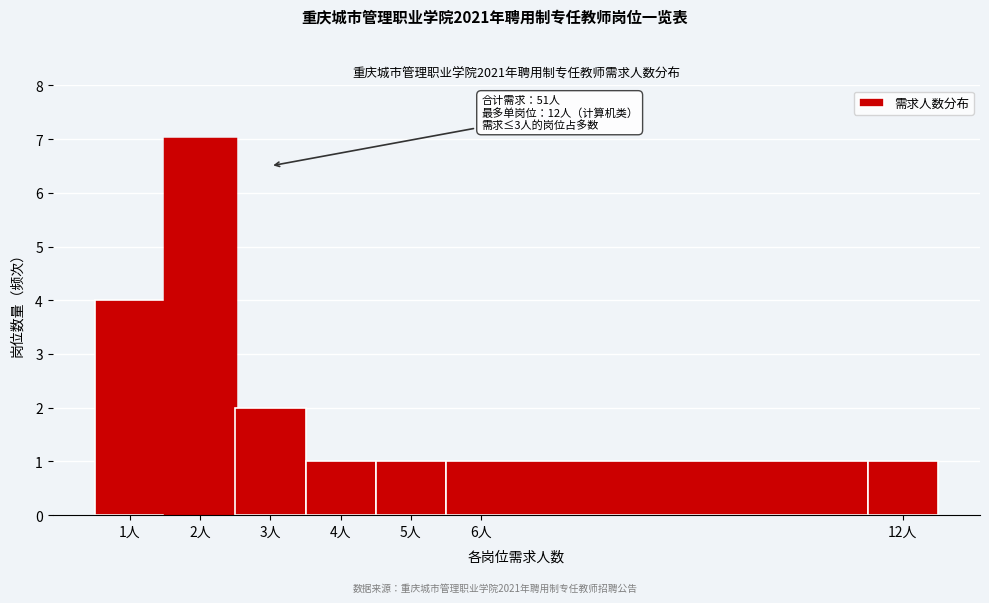

Which range on the x-axis has the tallest bar?

1.5 to 2.5